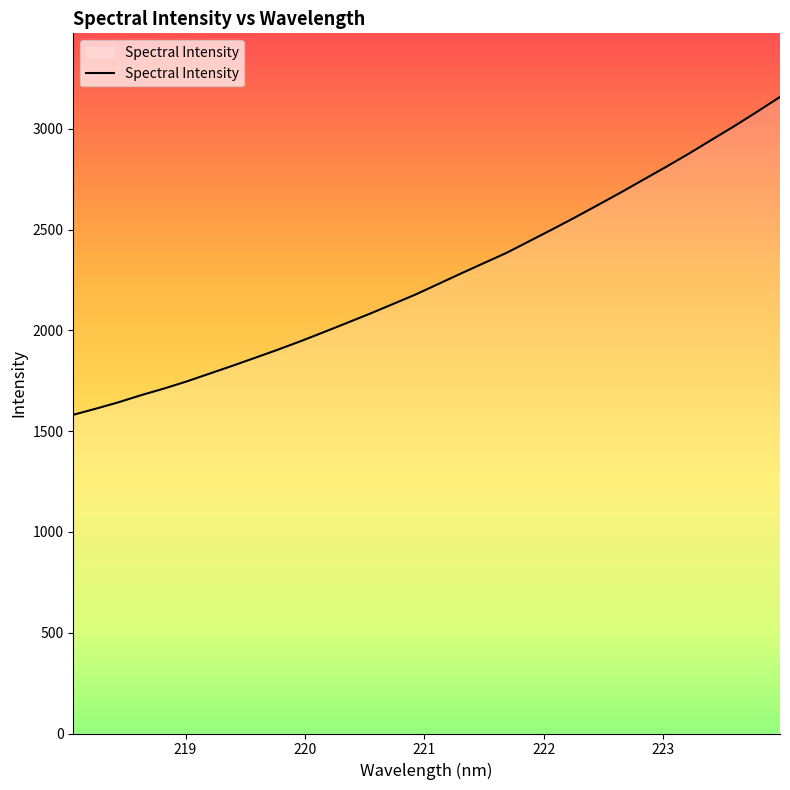

True or false: the data has more than 0 interior local peaks.

False